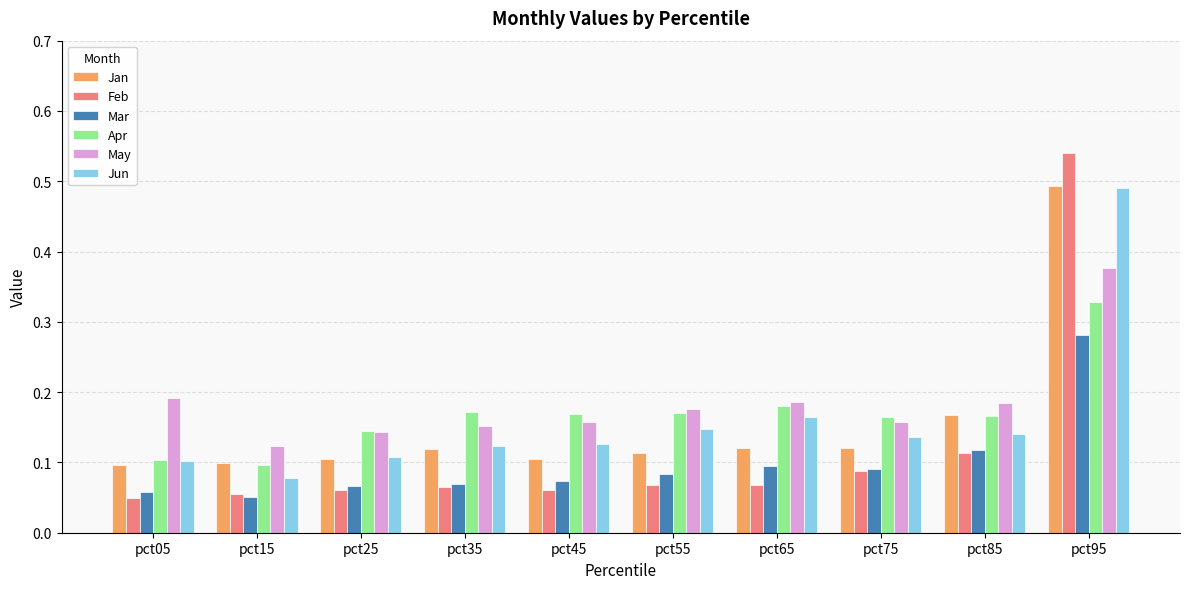

At which category is the sum across all series the highest?

pct95